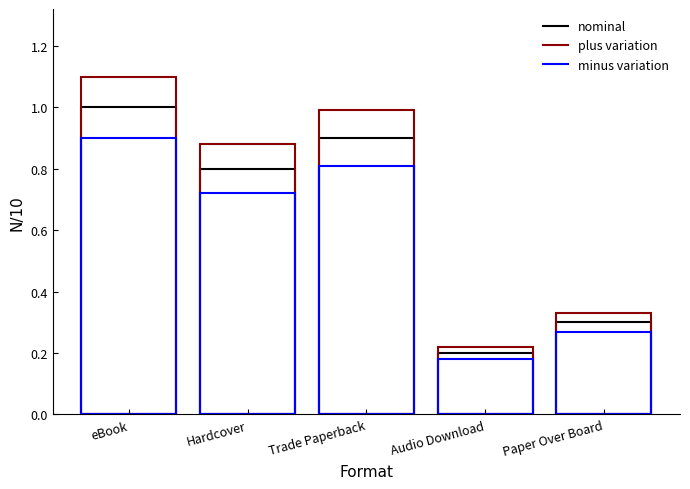

What position from the right is Hardcover?

4